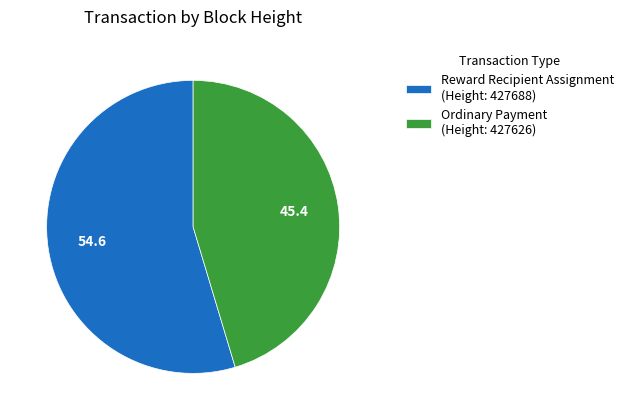

Which category accounts for the majority?

Reward Recipient Assignment (Height: 427688)